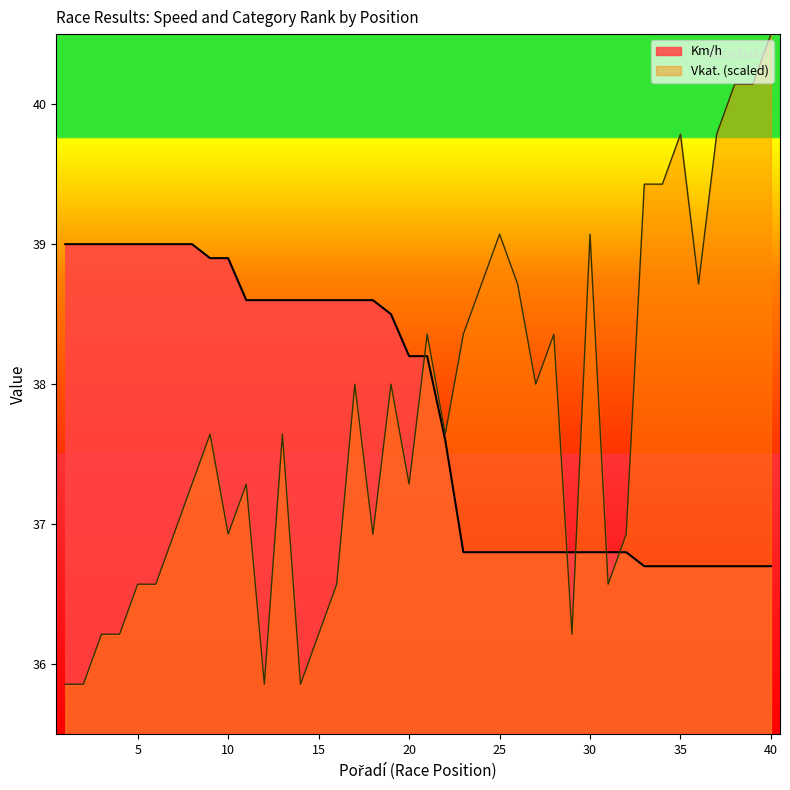

Reading left to right, what are all the values shown in this chart?

Km/h: 1=39.0	2=39.0	3=39.0	4=39.0	5=39.0	6=39.0	7=39.0	8=39.0	9=38.9	10=38.9	11=38.6	12=38.6	13=38.6	14=38.6	15=38.6	16=38.6	17=38.6	18=38.6	19=38.5	20=38.2	21=38.2	22=37.6	23=36.8	24=36.8	25=36.8	26=36.8	27=36.8	28=36.8	29=36.8	30=36.8	31=36.8	32=36.8	33=36.7	34=36.7	35=36.7	36=36.7	37=36.7	38=36.7	39=36.7	40=36.7
Vkat.: 1=35.9	2=35.9	3=36.2	4=36.2	5=36.6	6=36.6	7=36.9	8=37.3	9=37.6	10=36.9	11=37.3	12=35.9	13=37.6	14=35.9	15=36.2	16=36.6	17=38.0	18=36.9	19=38.0	20=37.3	21=38.4	22=37.6	23=38.4	24=38.7	25=39.1	26=38.7	27=38.0	28=38.4	29=36.2	30=39.1	31=36.6	32=36.9	33=39.4	34=39.4	35=39.8	36=38.7	37=39.8	38=40.1	39=40.1	40=40.5